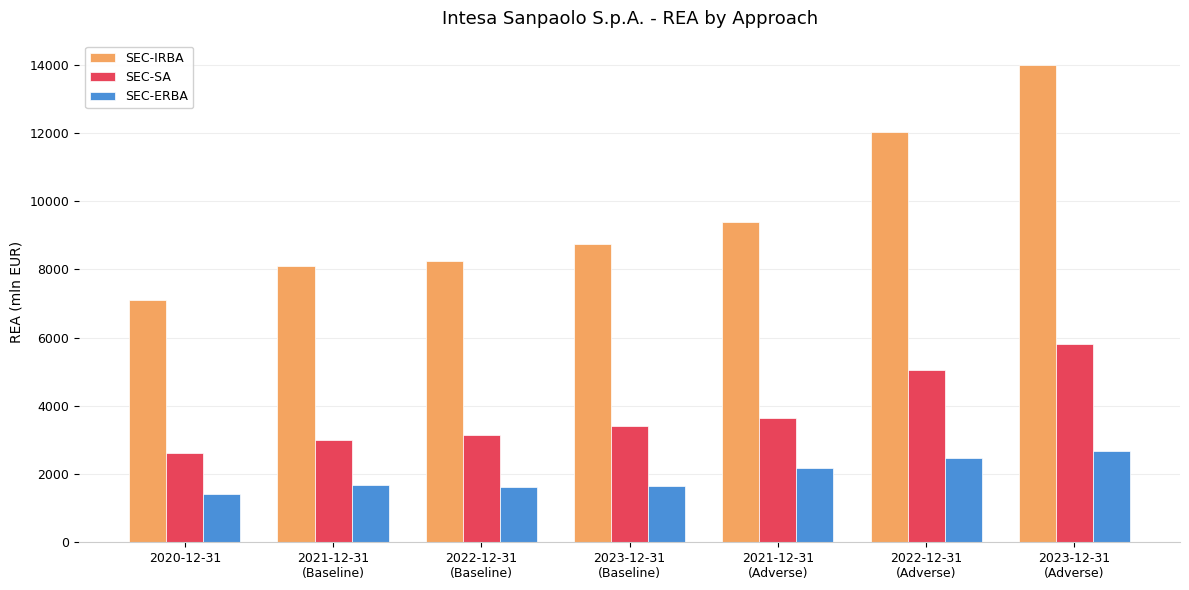

What is the difference between the maximum and minimum values in the SEC-IRBA series?

6907.5